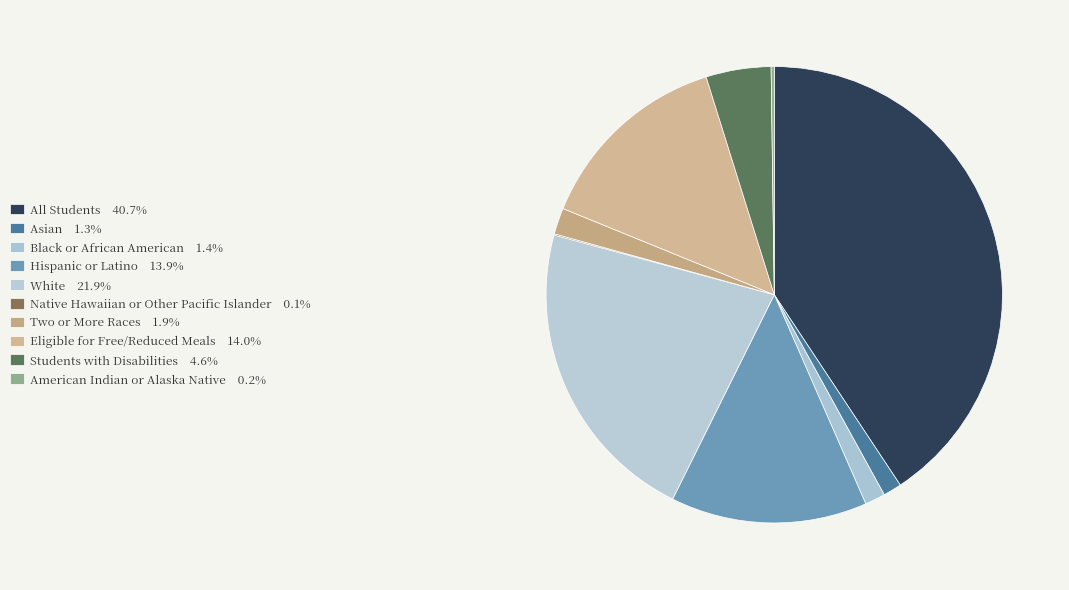

What percentage is the Students with Disabilities slice, to the nearest percent?

5%